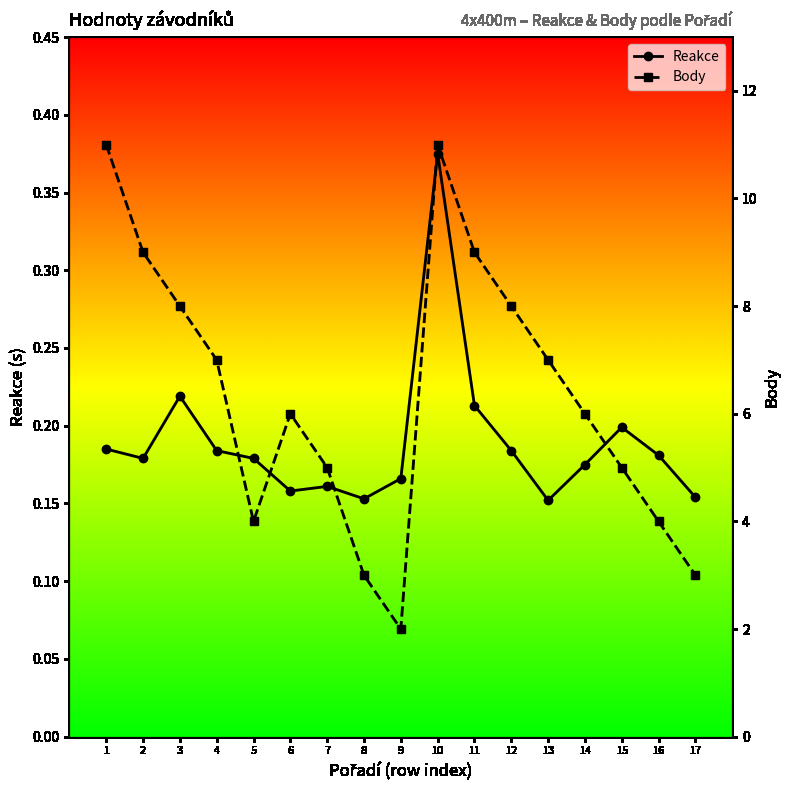

What is the sum of all Body values?

108.0